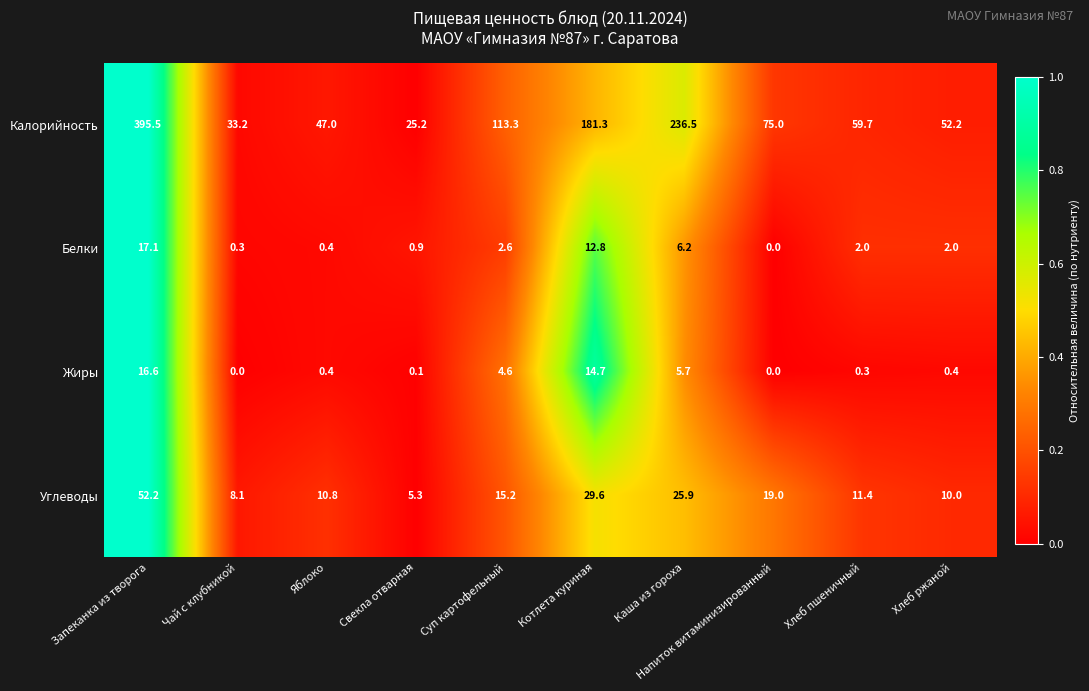

Which series has the largest range (max minus min)?

Калорийность